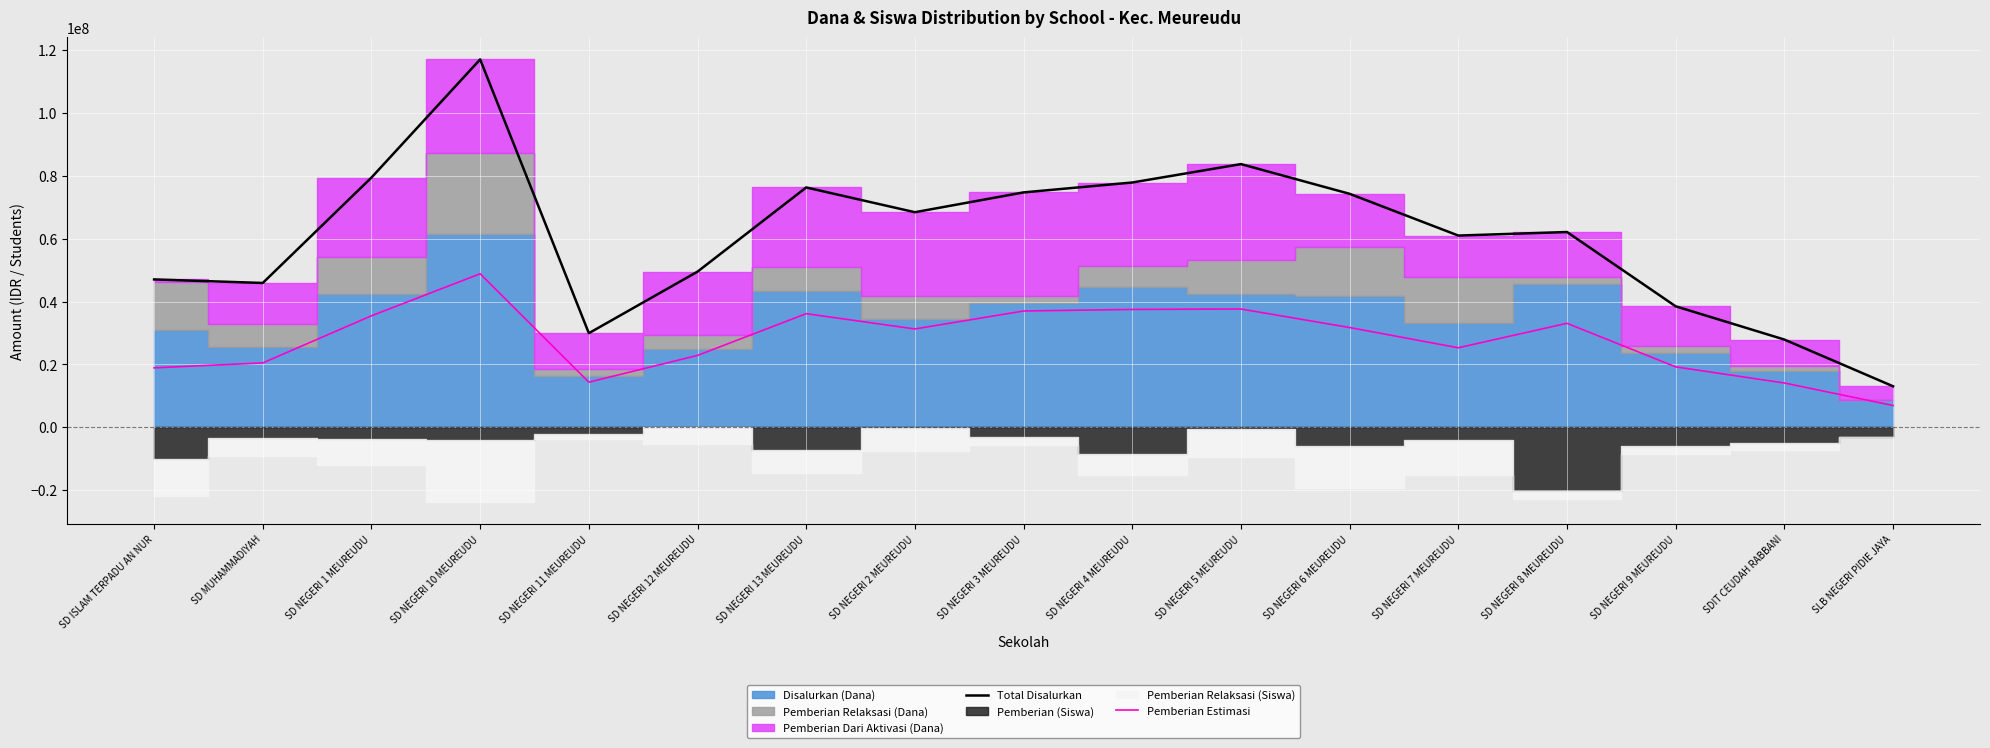

True or false: Total Disalurkan and Pemberian Estimasi cross at least once.

False